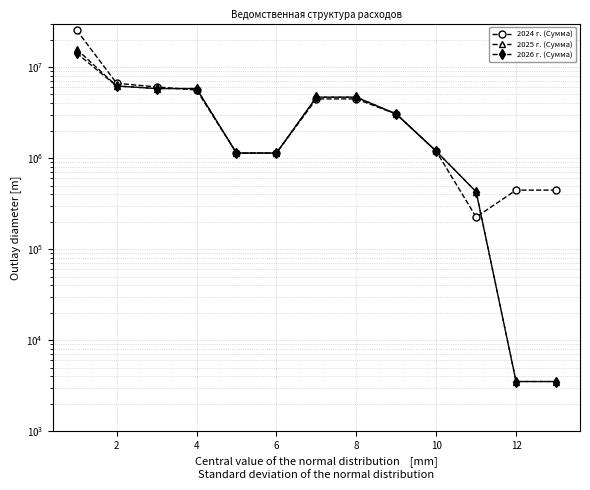

Reading right to left, list all the values displayed in this chart.

2024 г. (Сумма): 445144.2	445144.2	225000.0	1190000.0	3046807.0	4461807.0	4461807.0	1135772.0	1135772.0	5597579.1	6042723.3	6625194.6	25369796.0
2025 г. (Сумма): 3520.0	3520.0	427000.0	1190000.0	3046807.0	4663807.0	4663807.0	1135772.0	1135772.0	5799579.1	5803099.1	6183570.3	15684724.8
2026 г. (Сумма): 3520.0	3520.0	427000.0	1190000.0	3046807.0	4663807.0	4663807.0	1135772.0	1135772.0	5799579.1	5803099.1	6183570.3	14195948.5